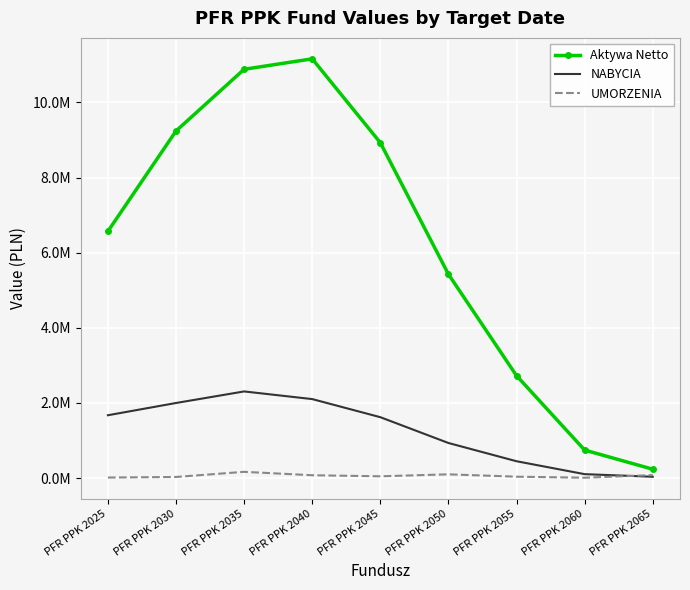

At which category does the chart reach its peak across all series?

PFR PPK 2040